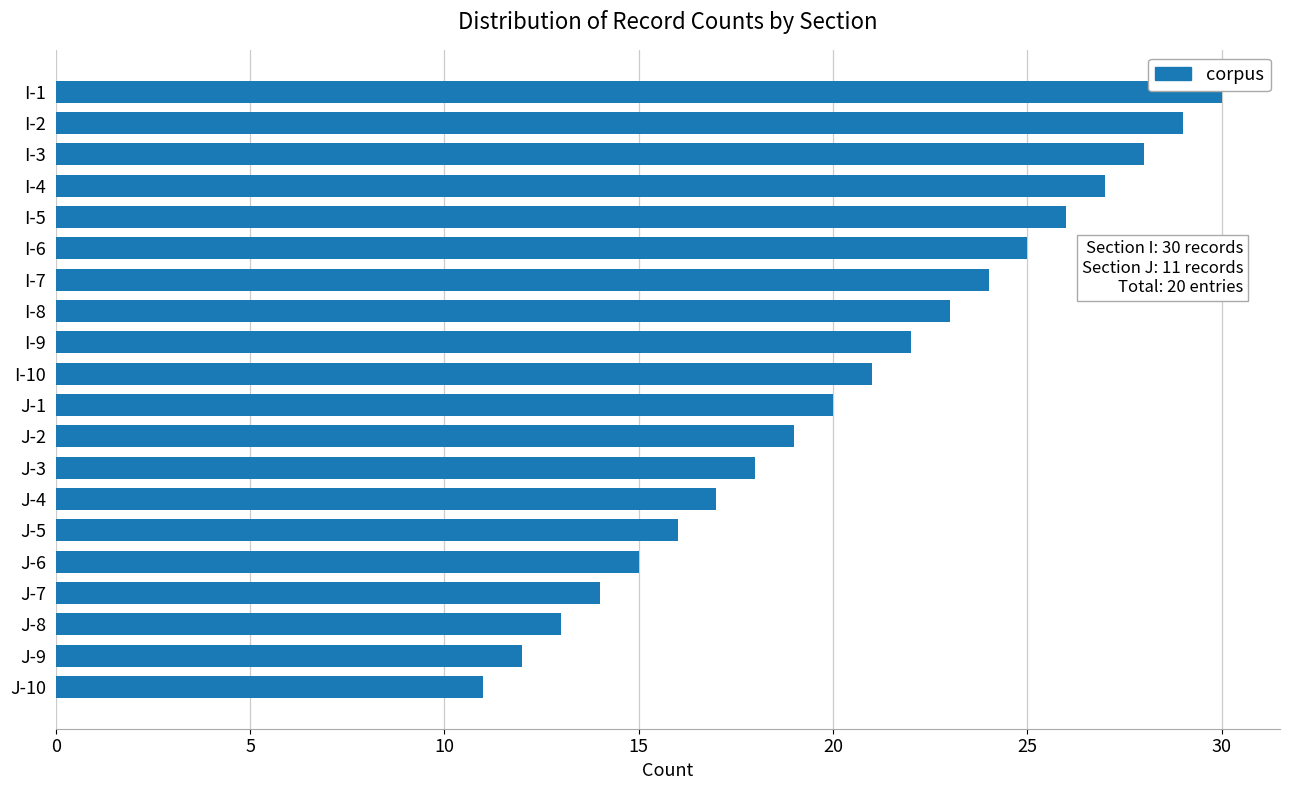

True or false: the data shows 32 at I-9.

False